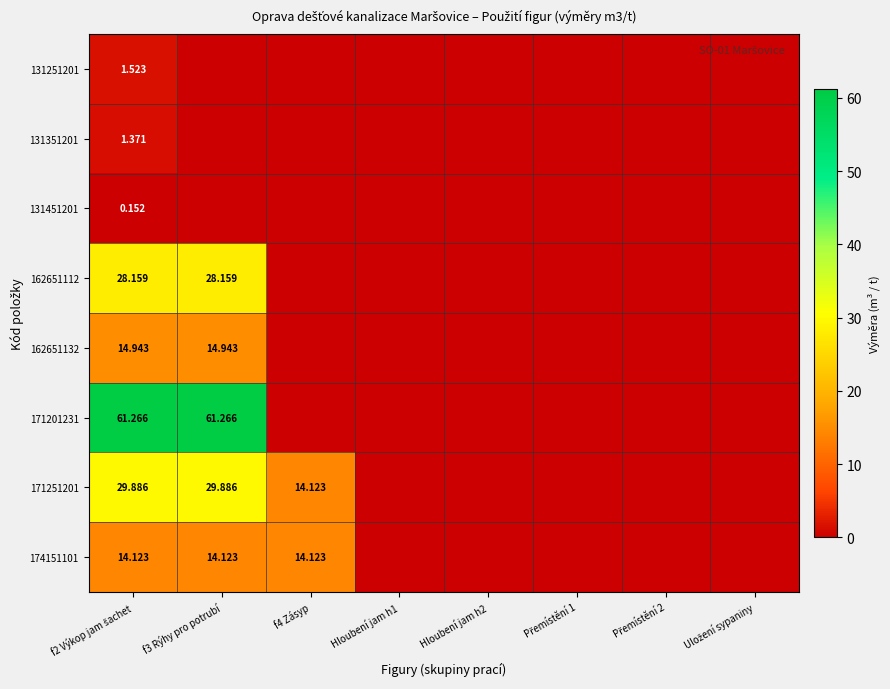

Which category has the lowest value across all series?

f3 Rýhy pro potrubí